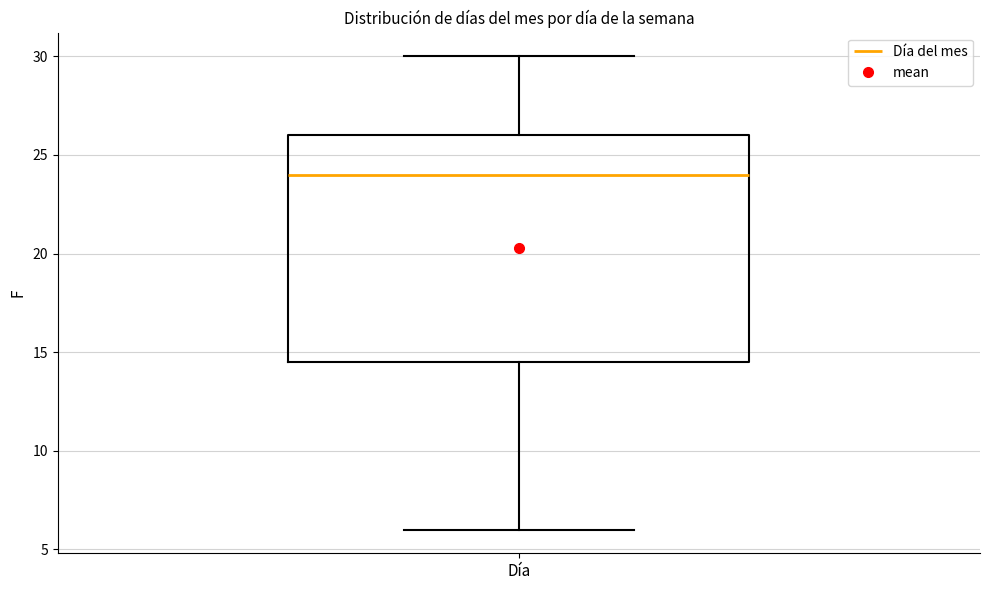

Where does the median line of the box for Día sit on the y-axis? The values are not printed on the chart, so give them approximately, as read against the axis.

24.0